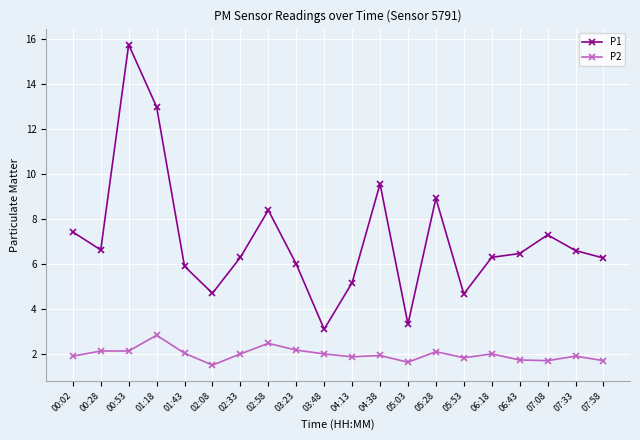

What is the total value across all series at 07:33?

8.5